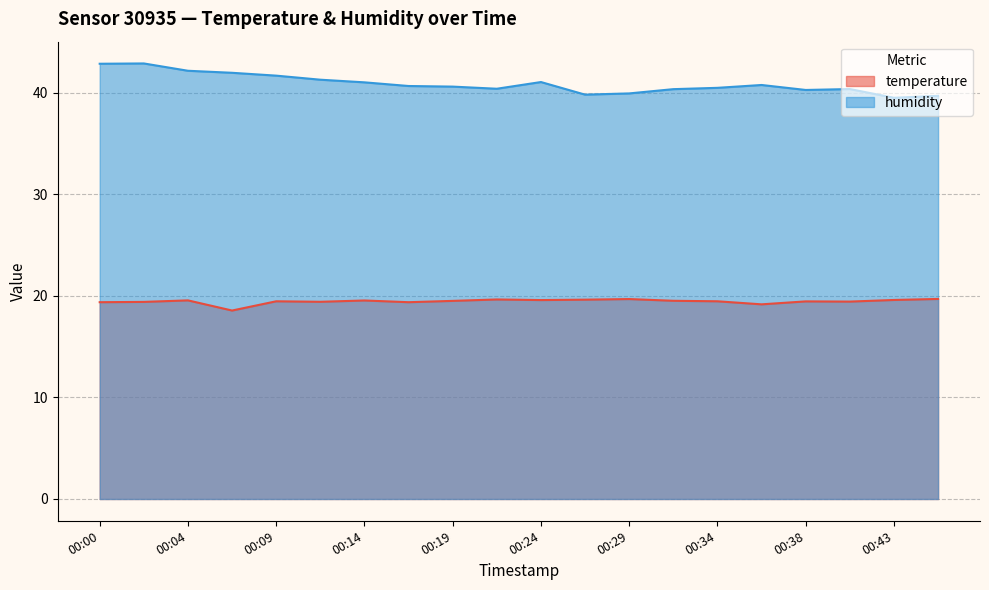

True or false: temperature and humidity intersect in this chart.

False